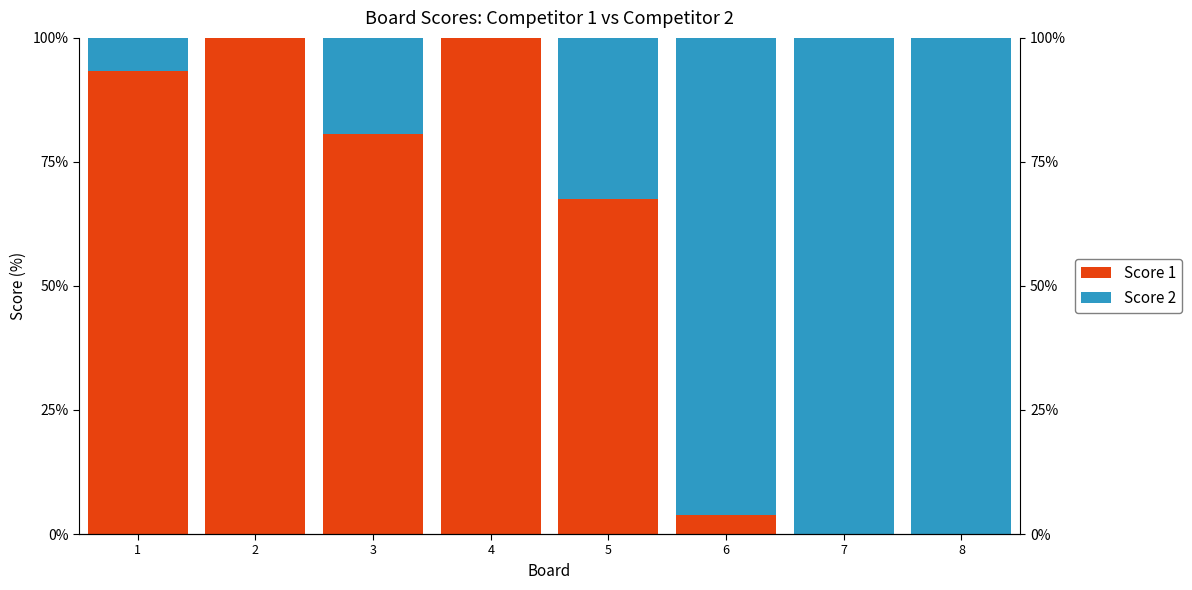

How many categories are shown in the chart?

8